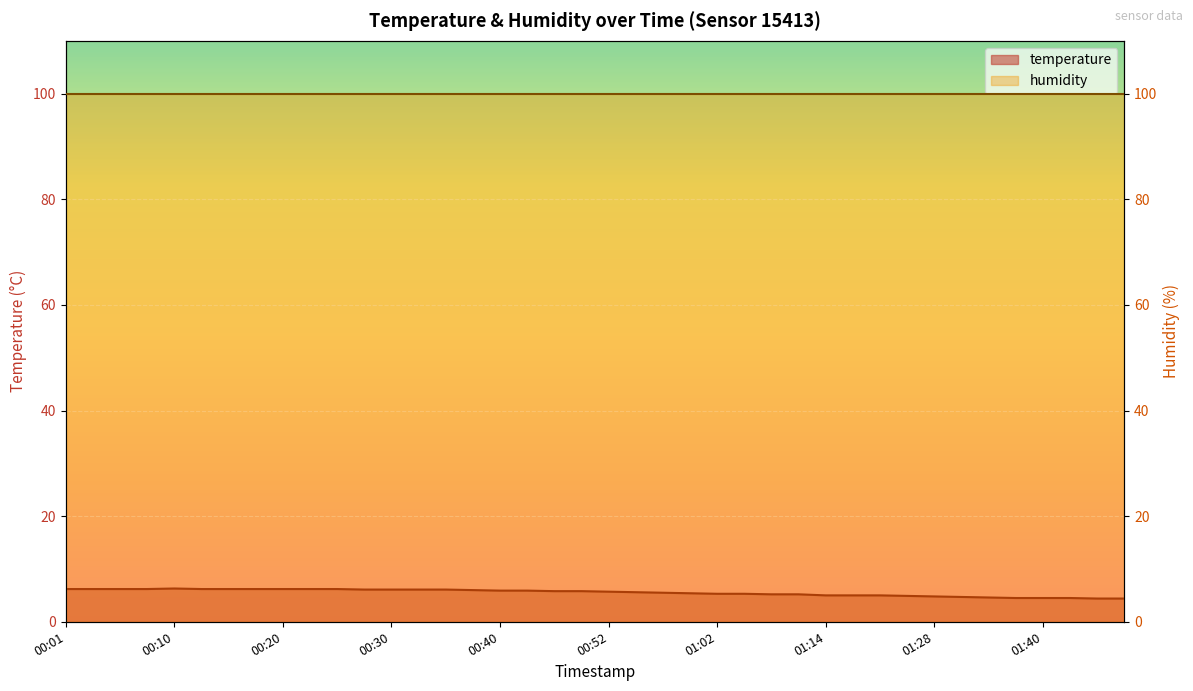

What is the difference between the second highest and minimum values?

1.8